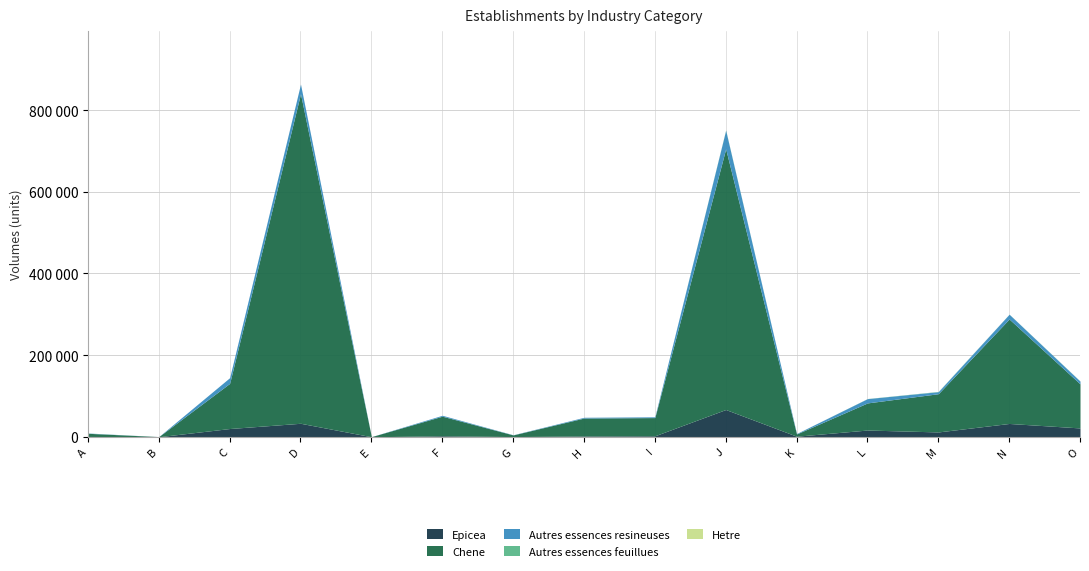

Does the chart display data point markers on the line(s)?

No